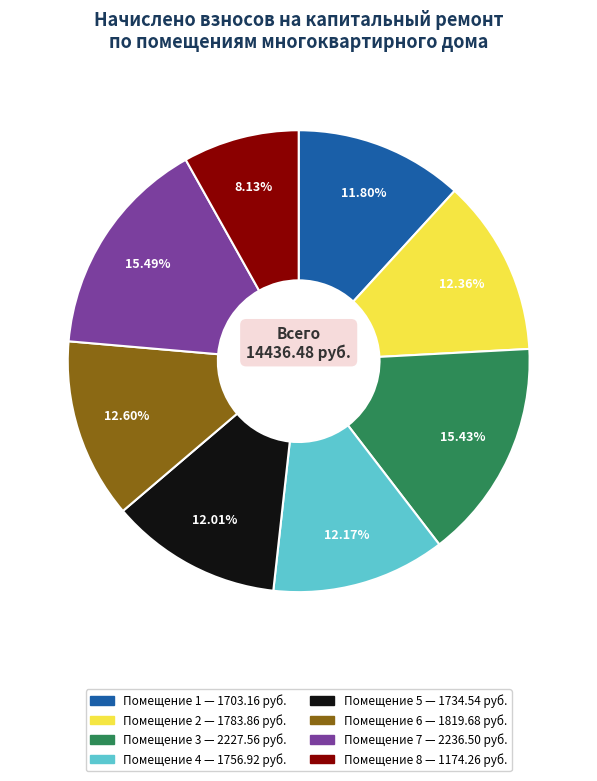

Is there a majority slice in this chart?

No